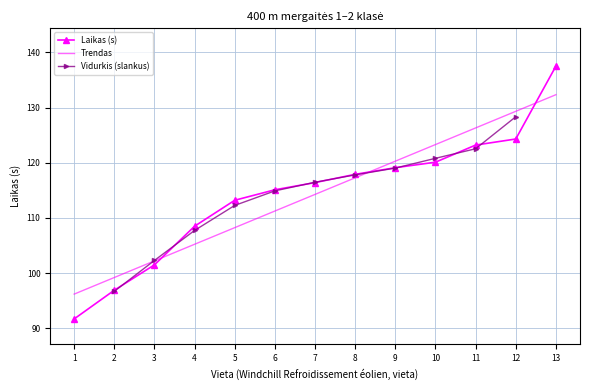

What is the ratio of the value at 4 to the value at 11?

0.9